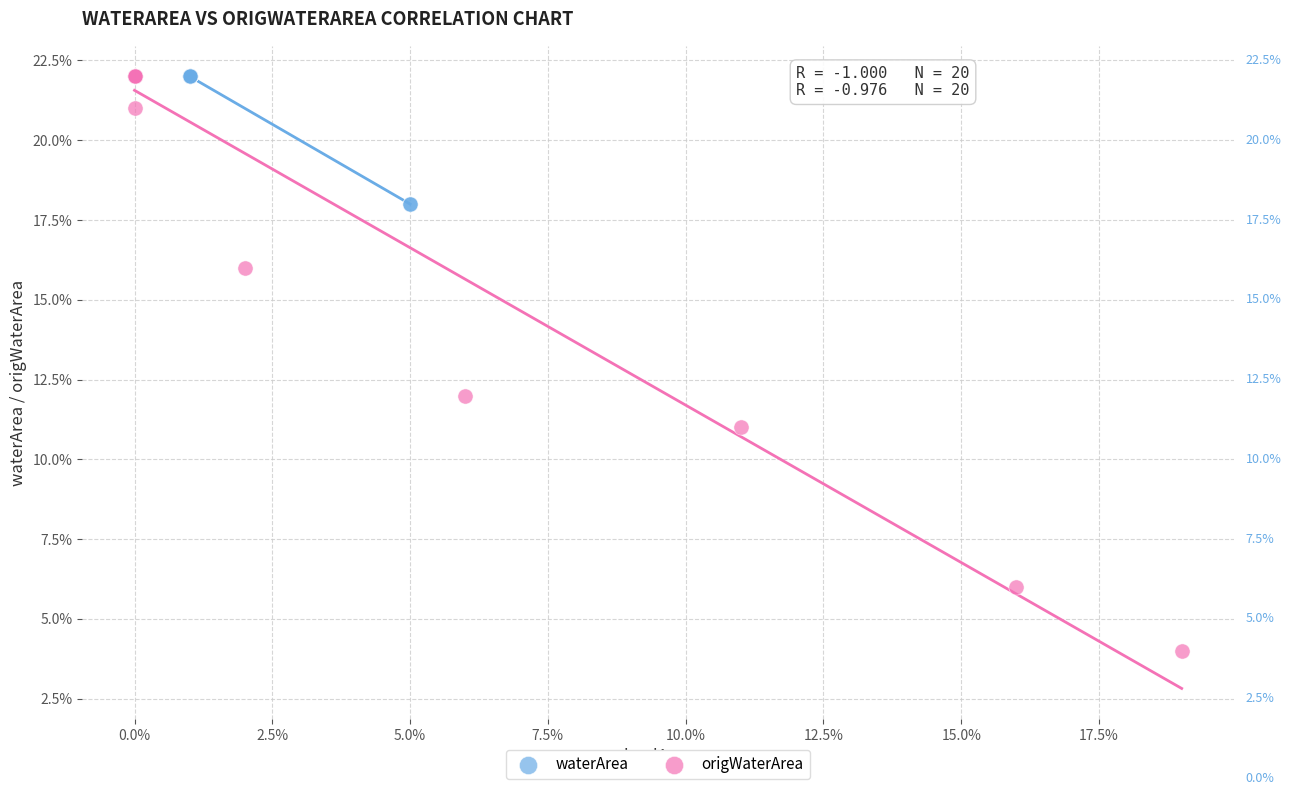

Which series contains the lowest Y value?

origWaterArea